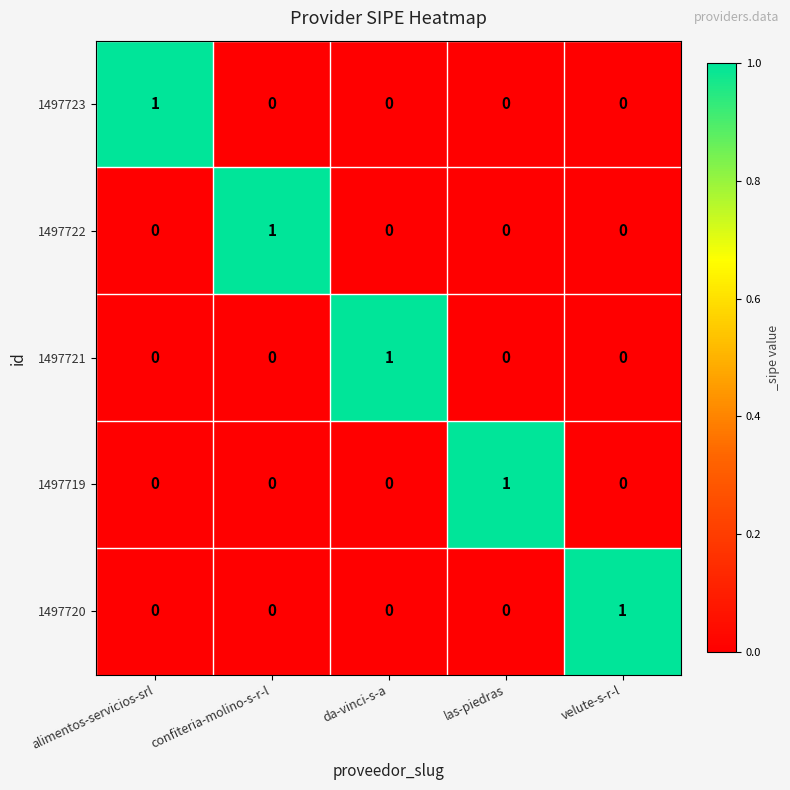

The 1497720 series shows 0 at velute-s-r-l. True or false?

False